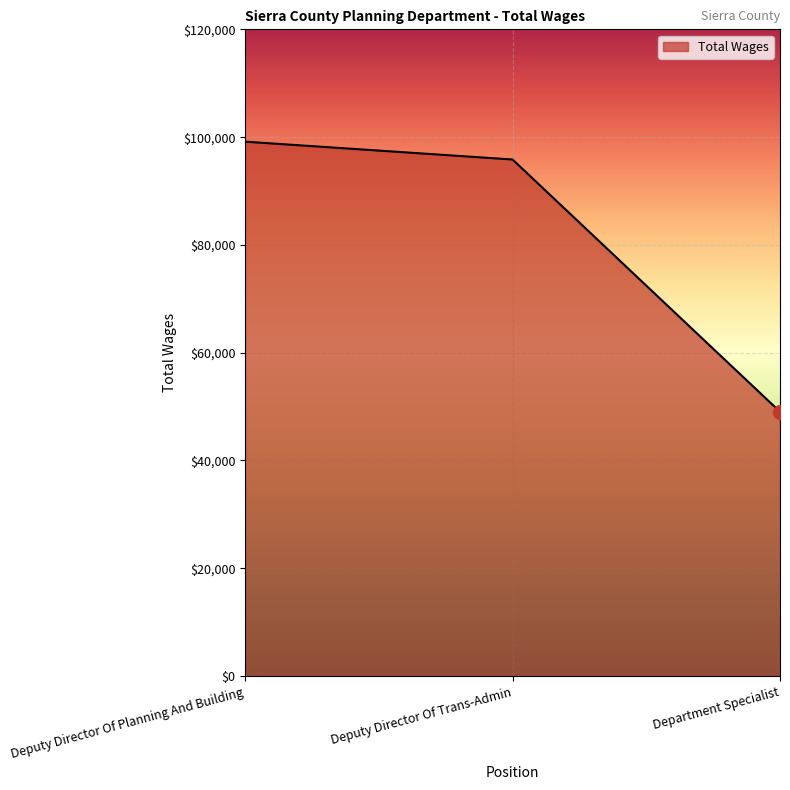

What value does the data have at Department Specialist, to the nearest 100?

49000